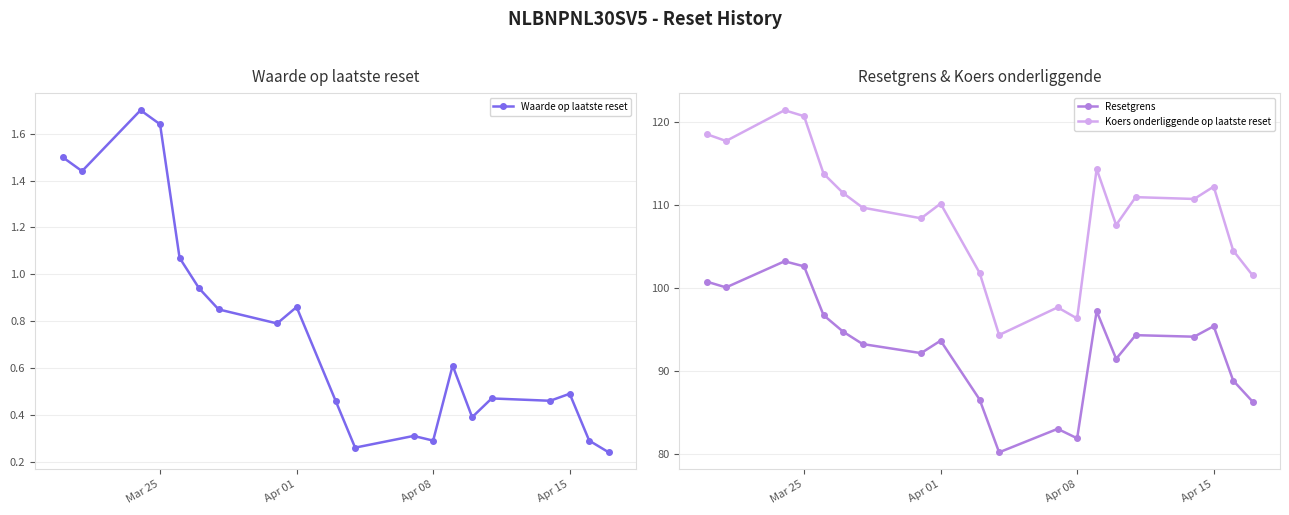

Is it true that Waarde op laatste reset equals 0.1 at Apr 01?

False